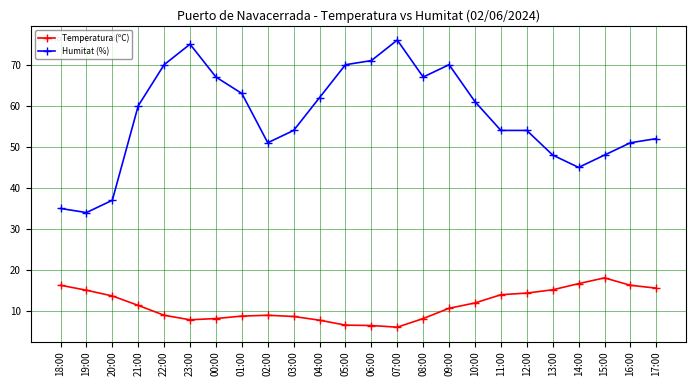

Is it true that Humitat (%) equals 67.0 at 00:00?

True